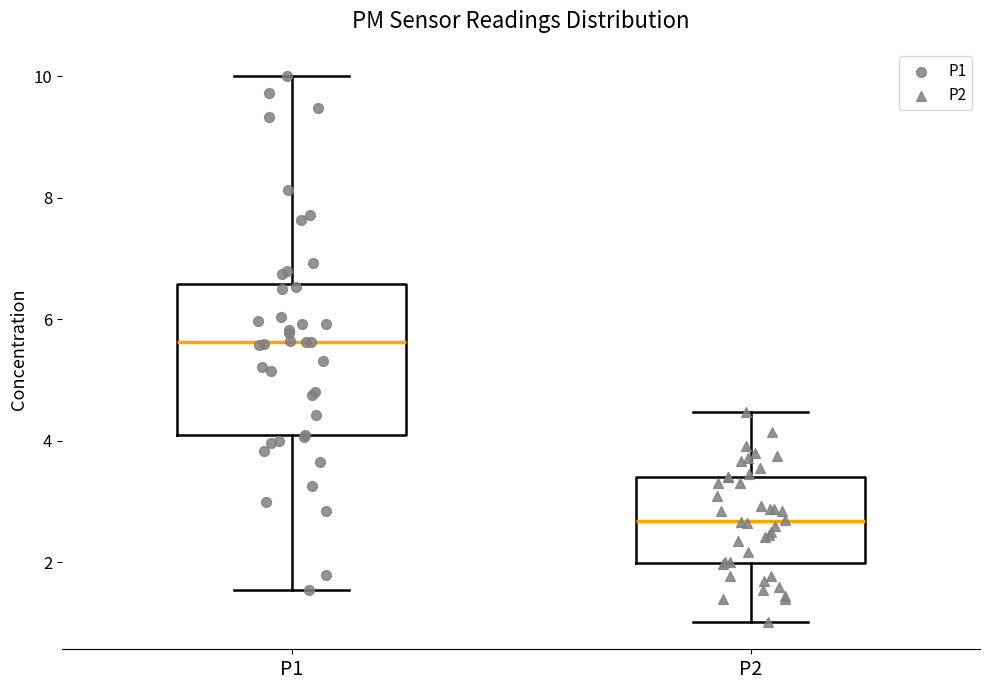

Comparing the boxes themselves (not the whiskers), which one is the tallest?

P1